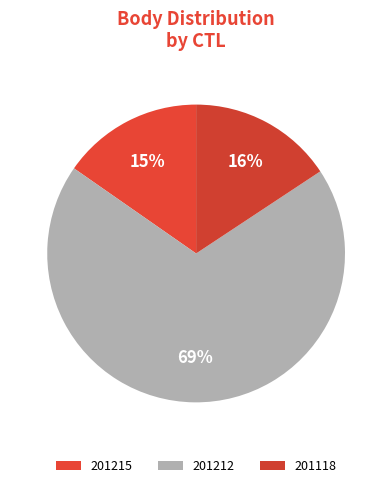

Count the number of slices in the pie.

3